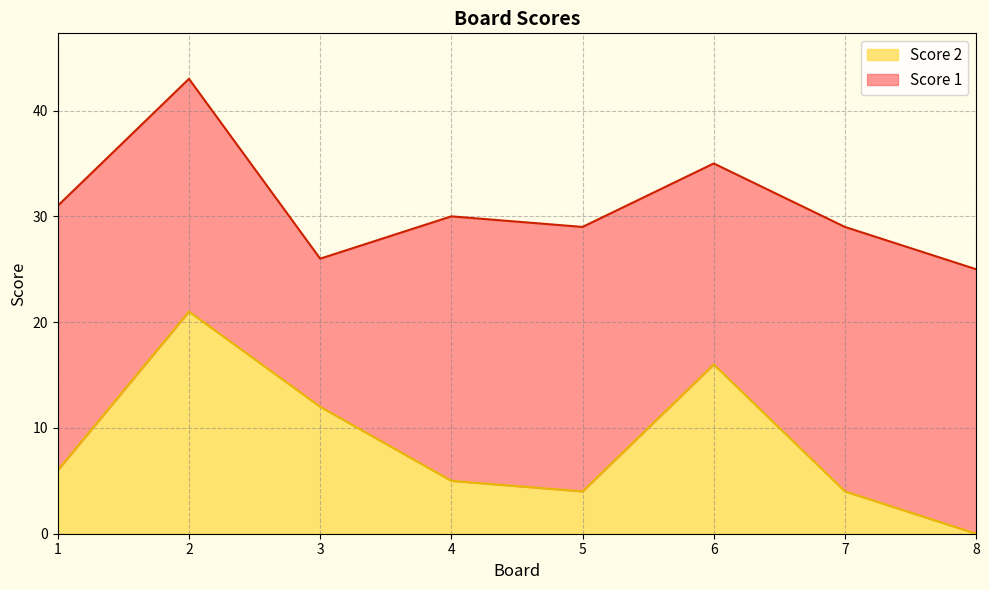

List the labels in order of value, largest first.

2, 6, 3, 1, 4, 5, 7, 8